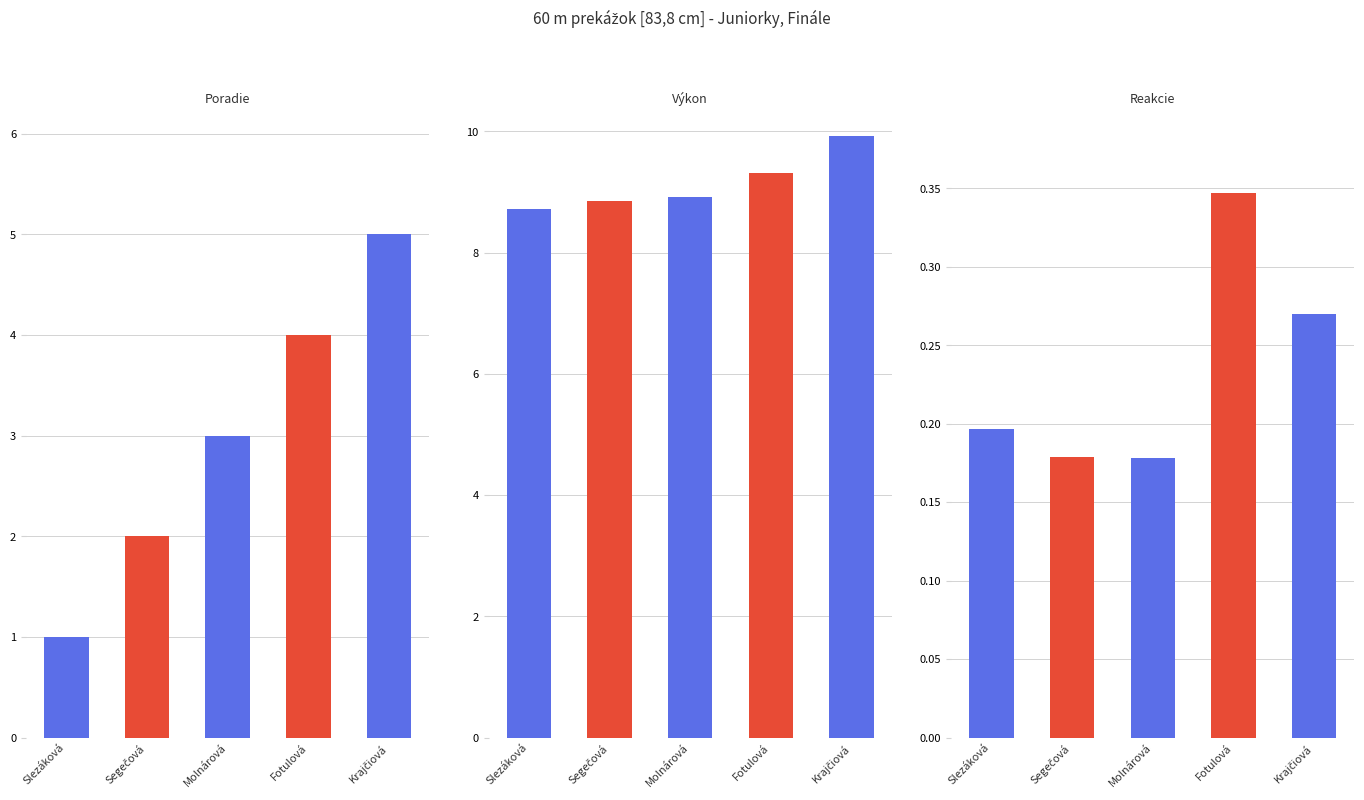

Between Fotulová Mia and Segečová Martina, which is larger?

Fotulová Mia